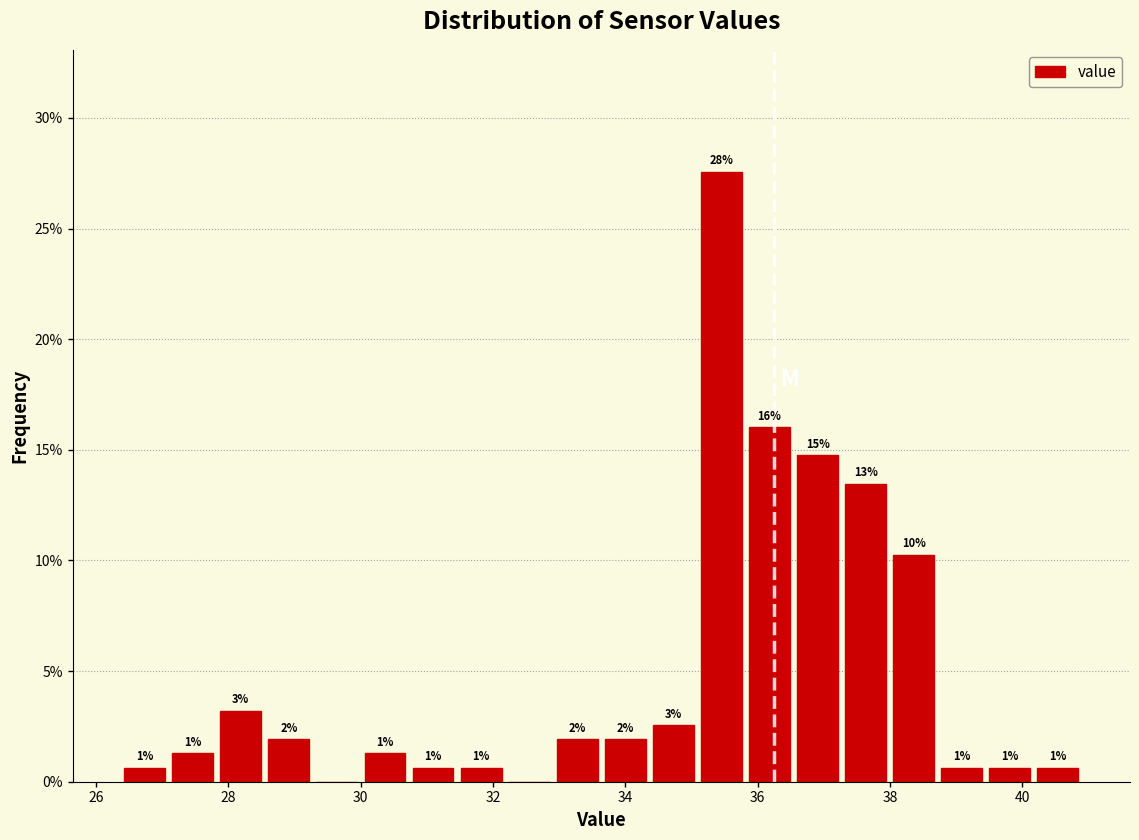

Around what value on the x-axis is the tallest bar? Give the approximate position of its centre, as read against the axis.

35.4